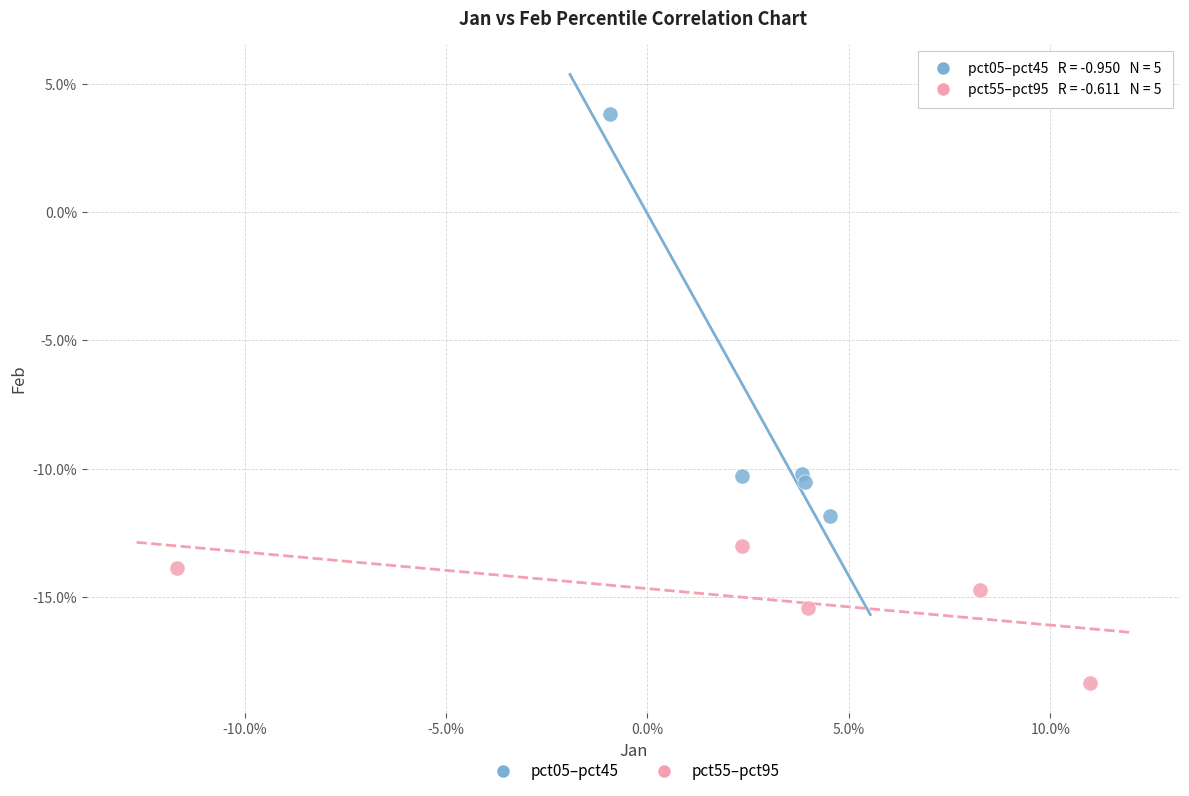

Which series has the largest Y range (max minus min)?

pct05–pct45